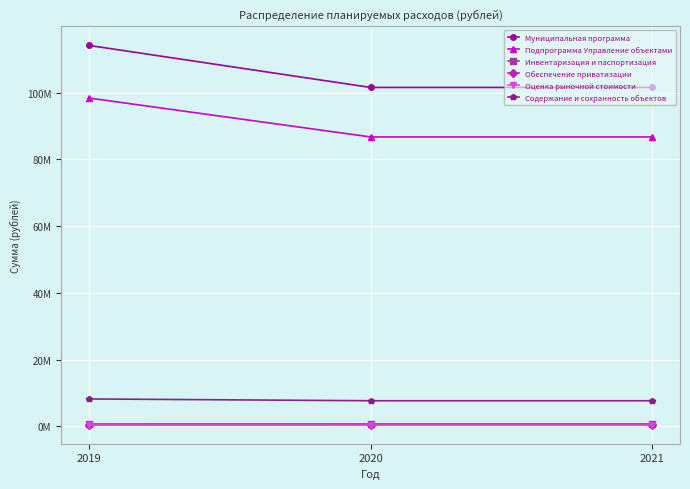

What are all the series names shown in the legend?

Муниципальная программа, Подпрограмма Управление объектами, Инвентаризация и паспортизация, Обеспечение приватизации, Оценка рыночной стоимости, Содержание и сохранность объектов